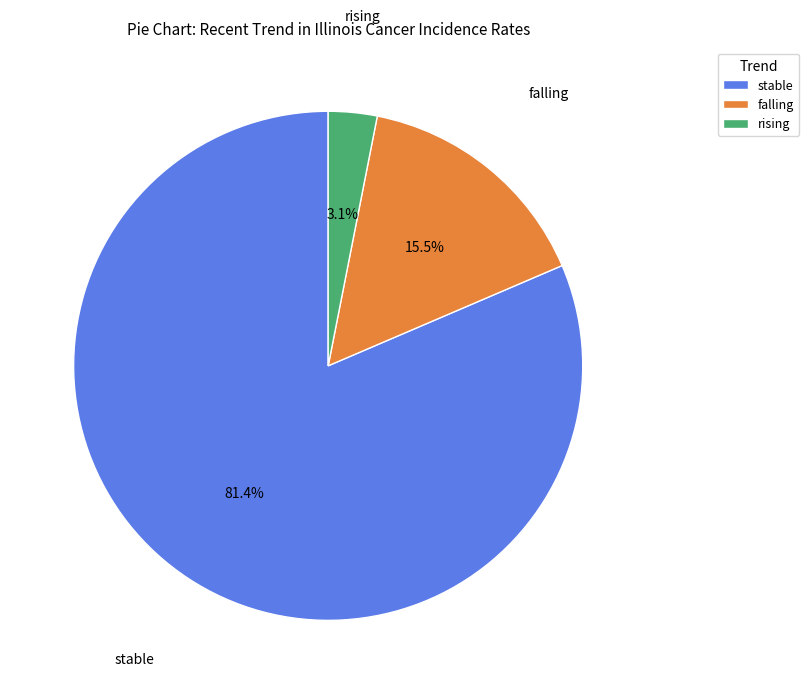

Which slice is the smallest?

rising